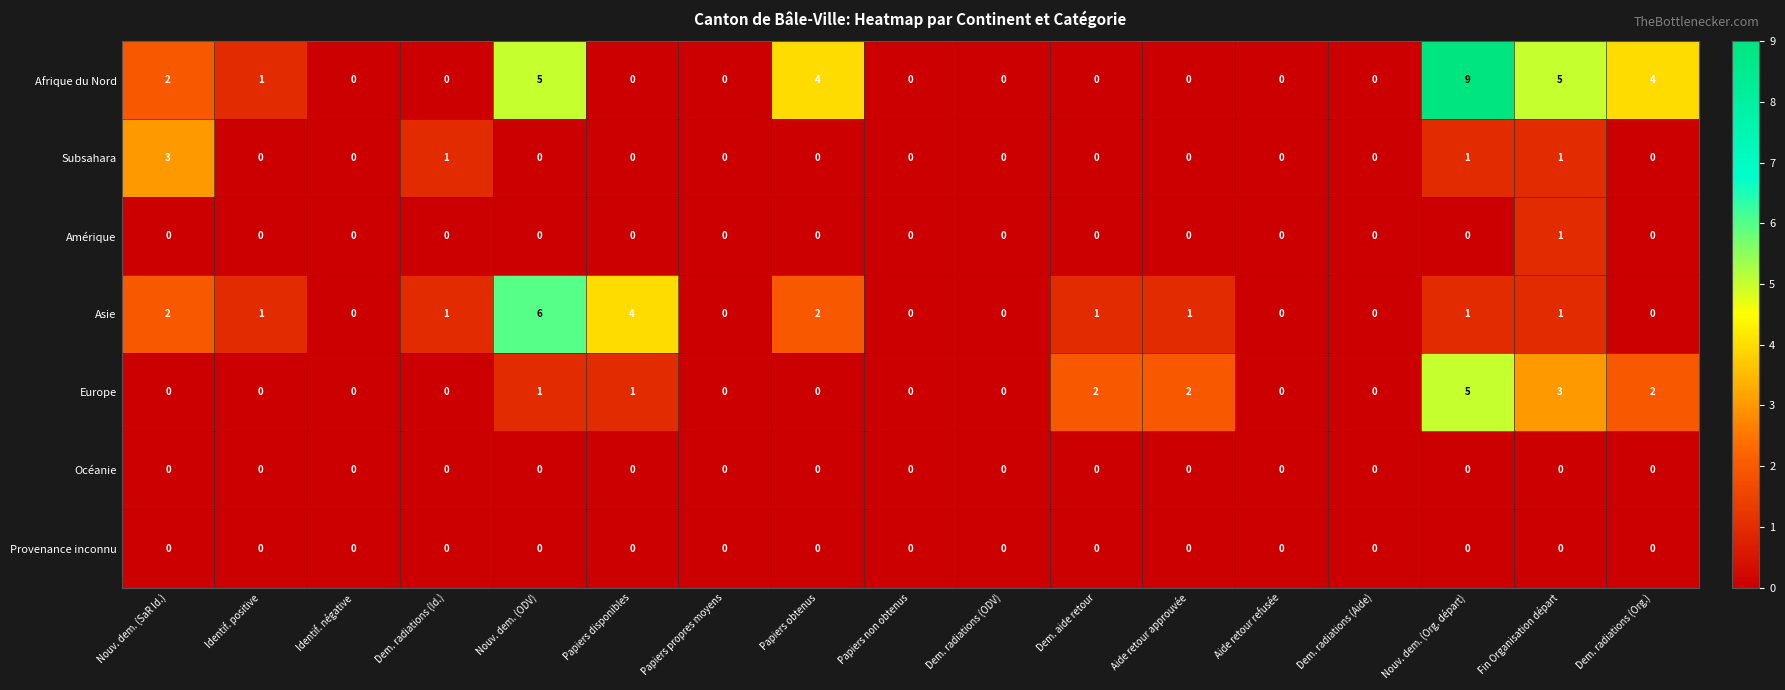

Is it true that Subsahara equals 0 at Papiers non obtenus?

True